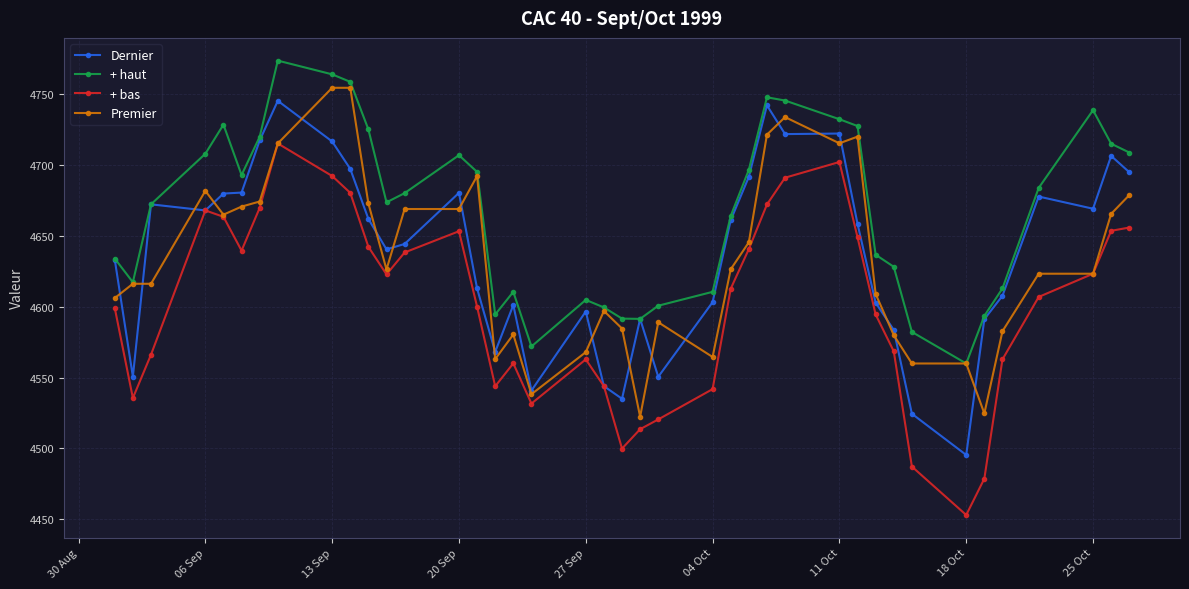

What is the value of the + bas point at the 18th from the left?

4531.6